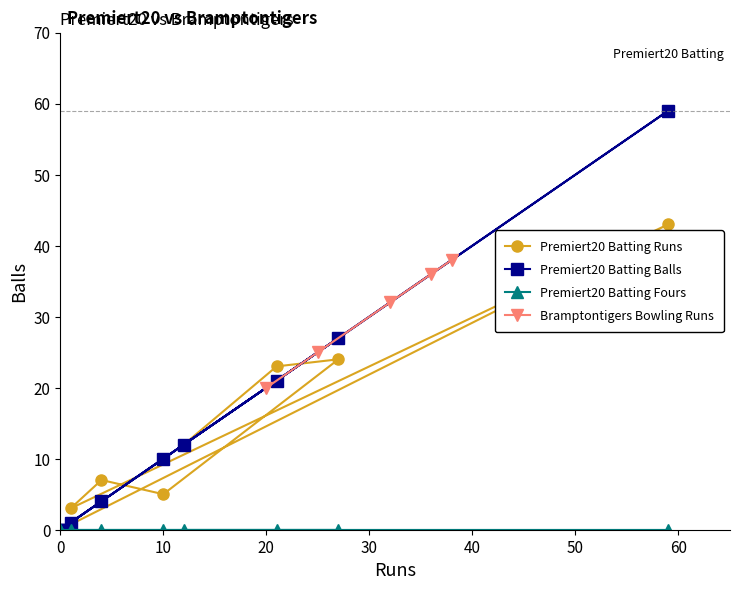

True or false: Bramptontigers Bowling Runs has more than 2 interior local peaks.

False